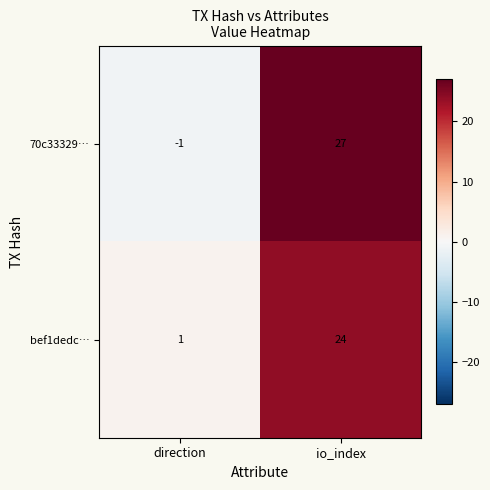

What is the difference between the highest and lowest values at direction?

2